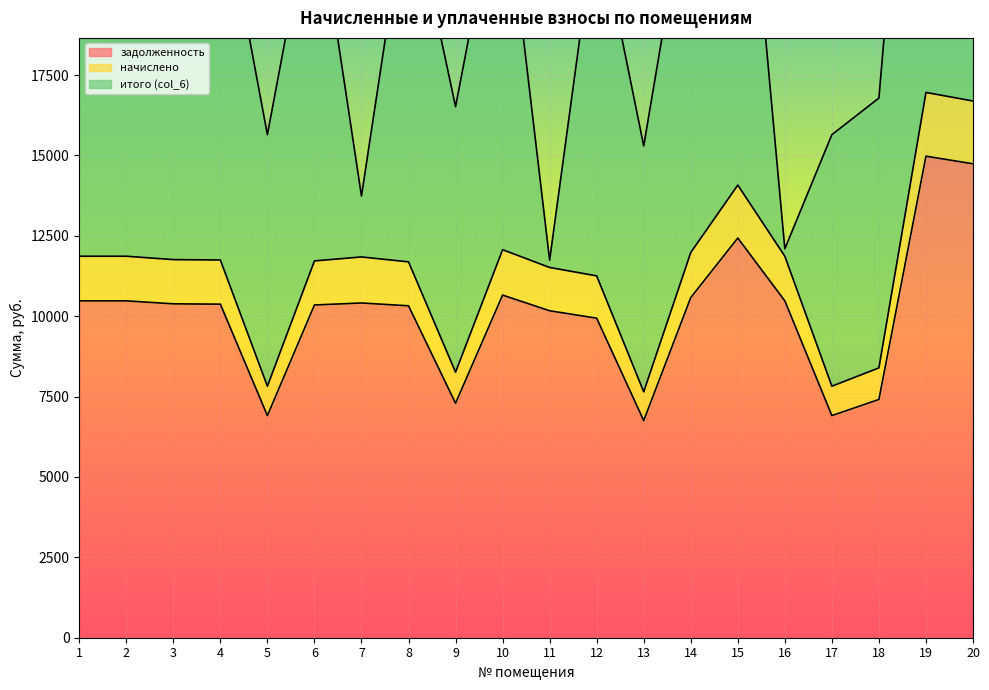

The value of задолженность at 13 is 6753.8. True or false?

True